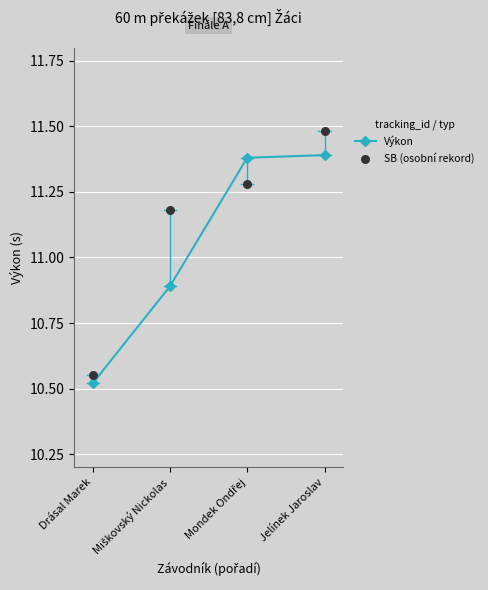

Which series reaches the minimum Y coordinate?

Výkon